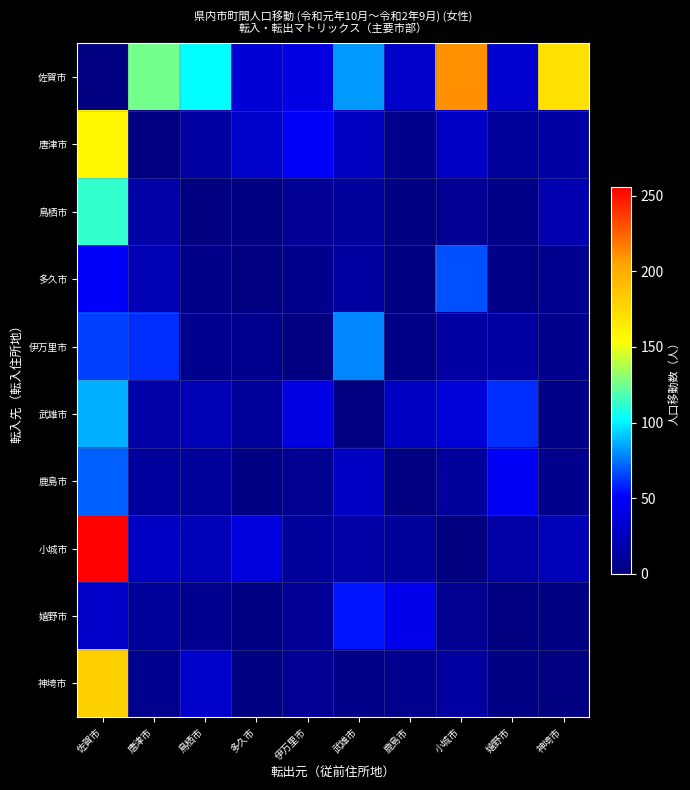

Which series has the widest spread of values?

小城市